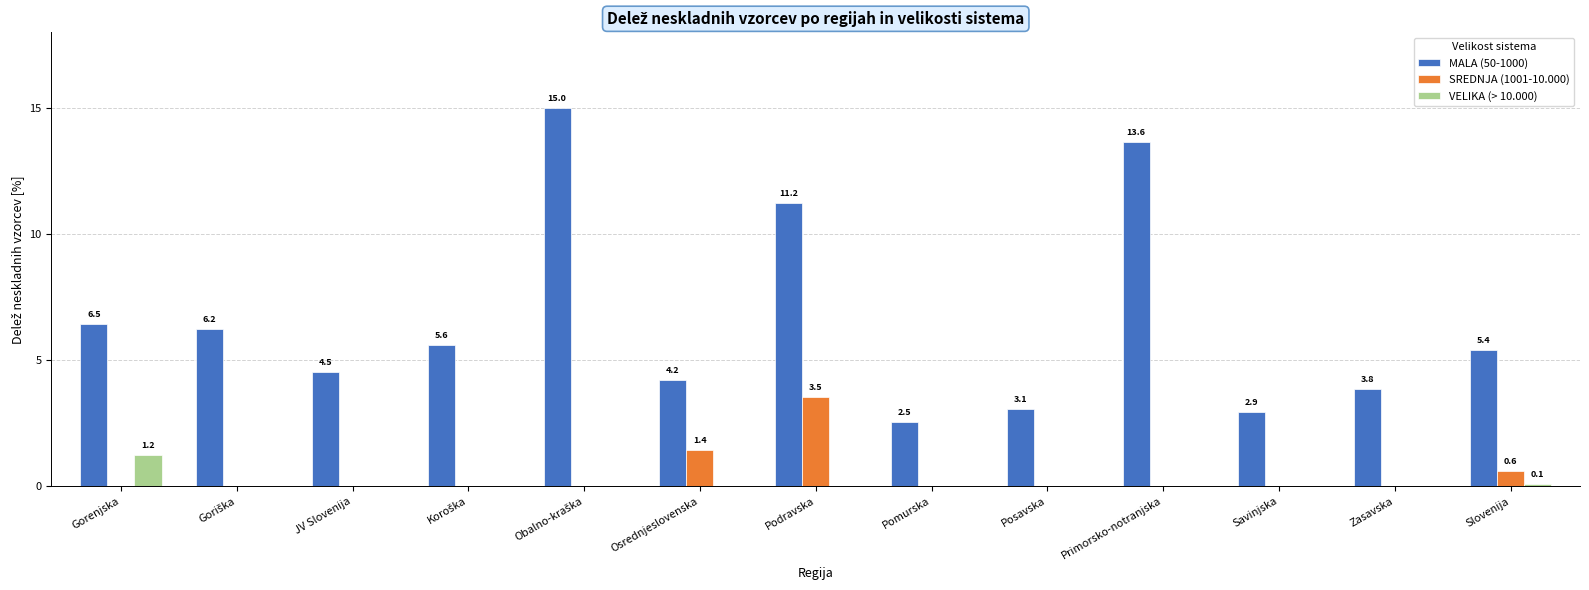

Which series changed the most between Osrednjeslovenska and Posavska?

SREDNJA (1001-10.000)